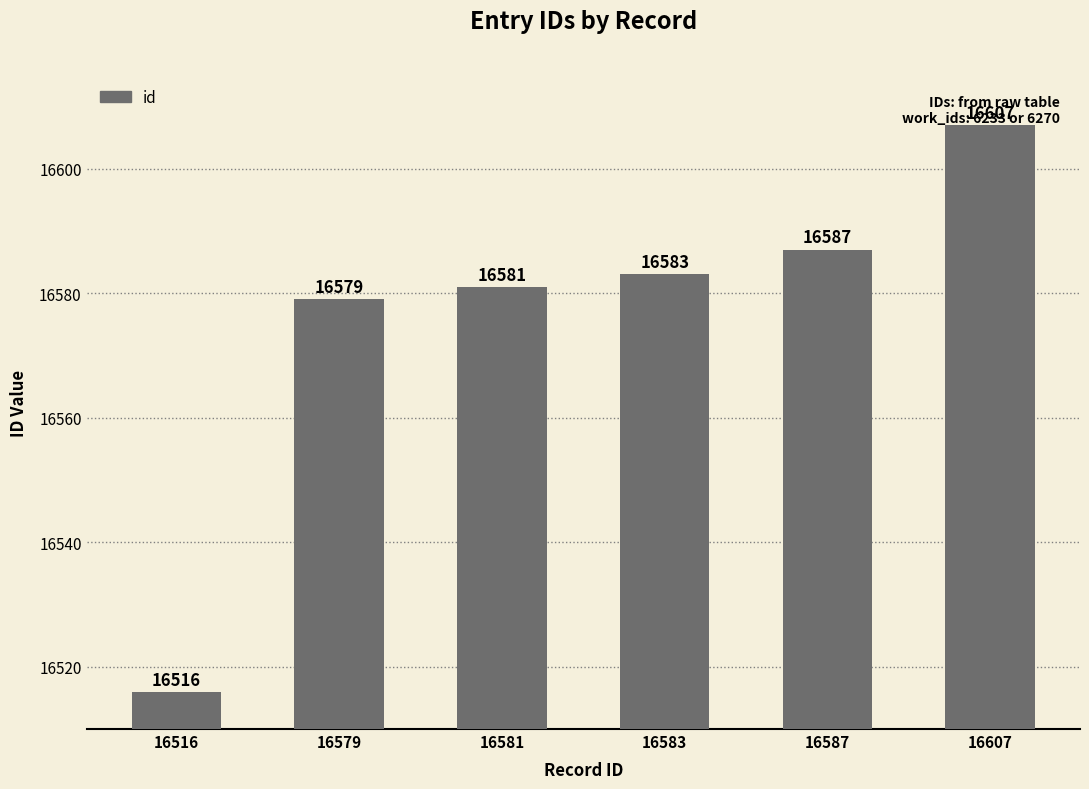

What is the value of the 5th bar from the left?

16587